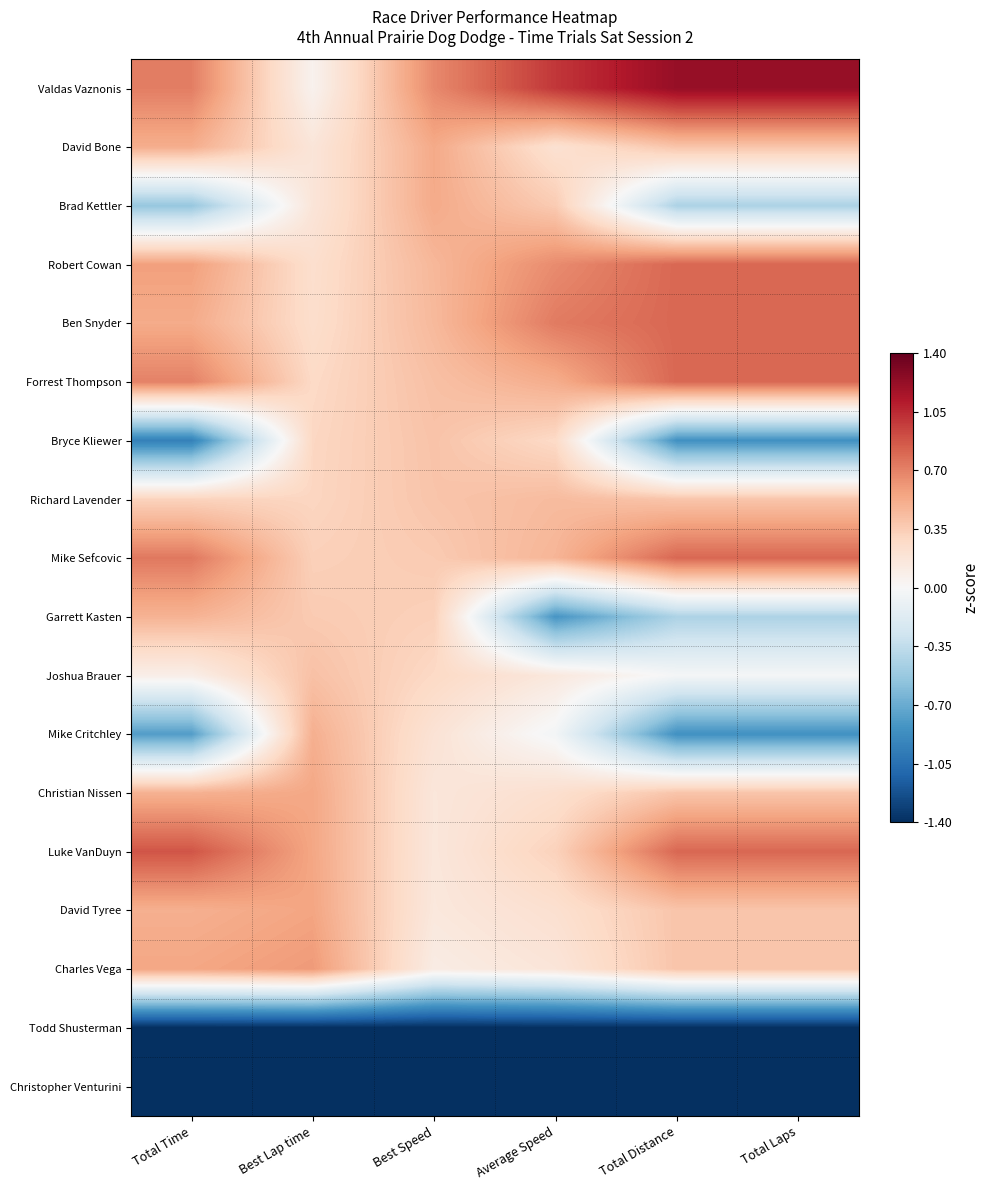

What is the smallest value displayed?

-1.4